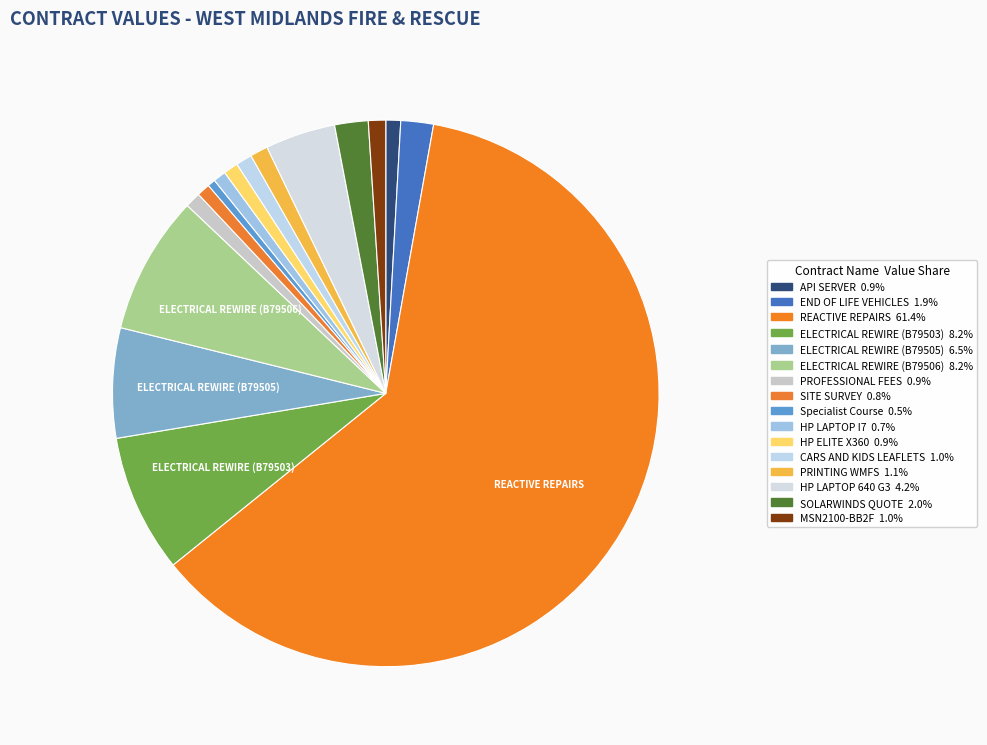

How many slices are in this pie chart?

16